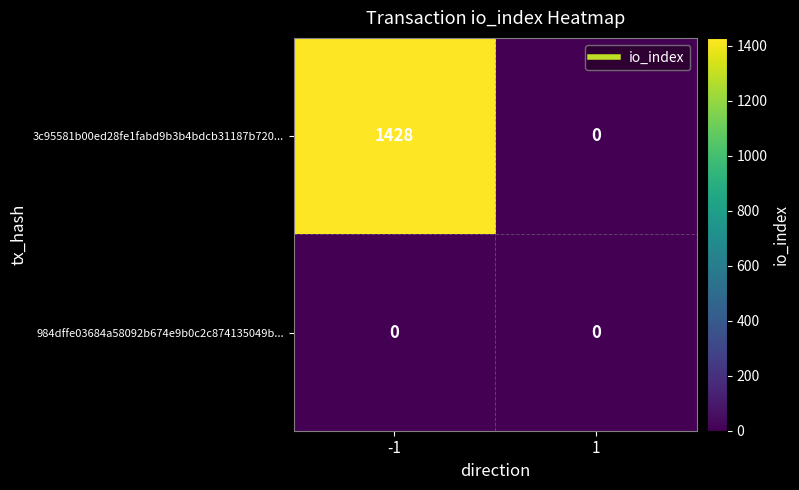

Rank the series at -1 from highest to lowest value.

3c95581b00ed28fe1fabd9b3b4bdcb31187b720..., 984dffe03684a58092b674e9b0c2c874135049b...